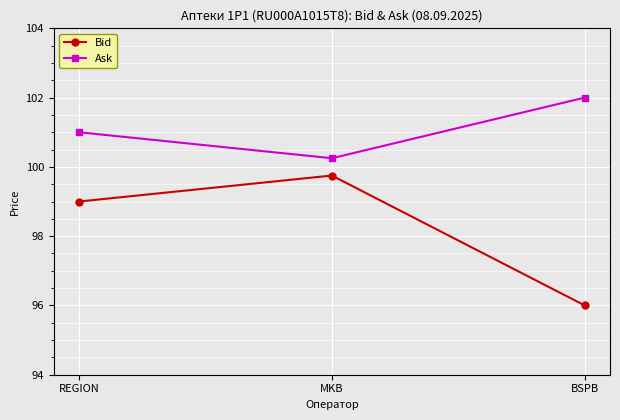

How many series are shown in this chart?

2